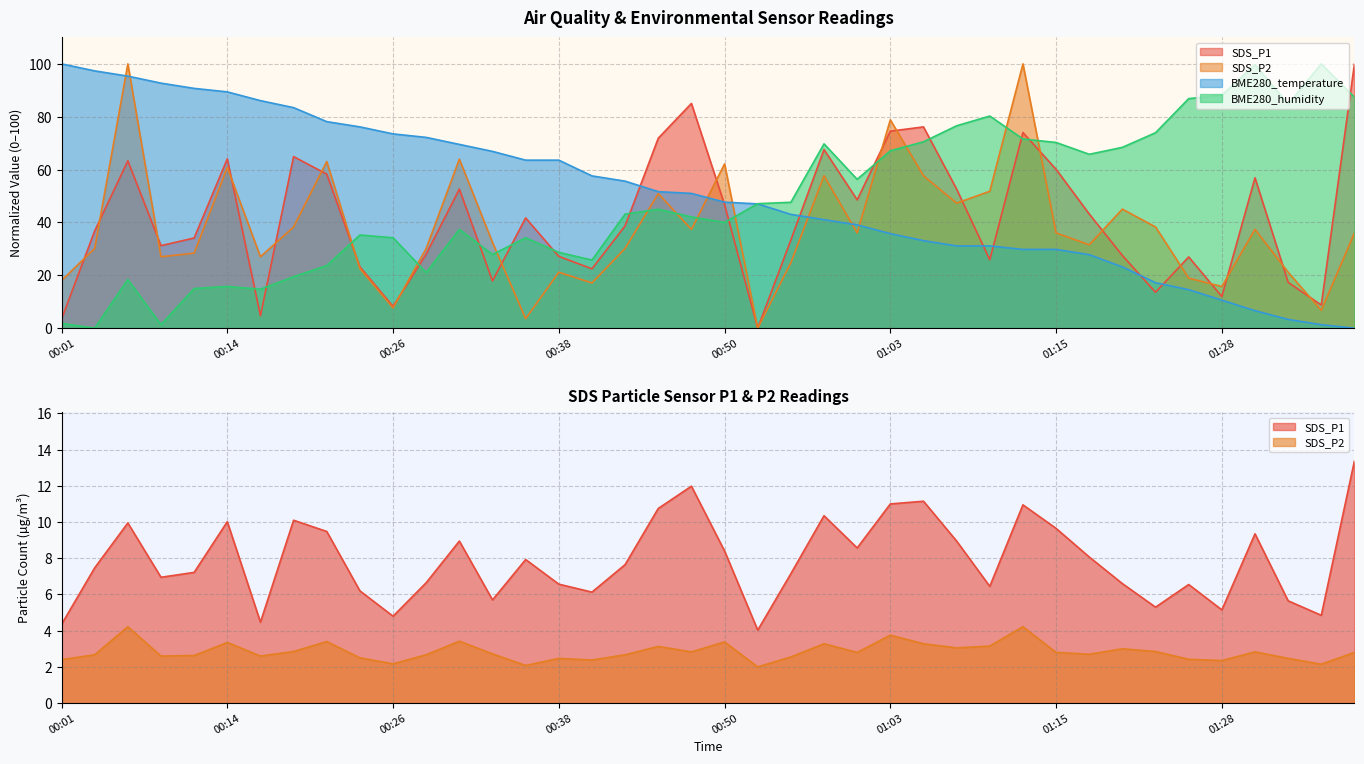

What is the value of the SDS_P2 point at the 4th from the left?

27.0